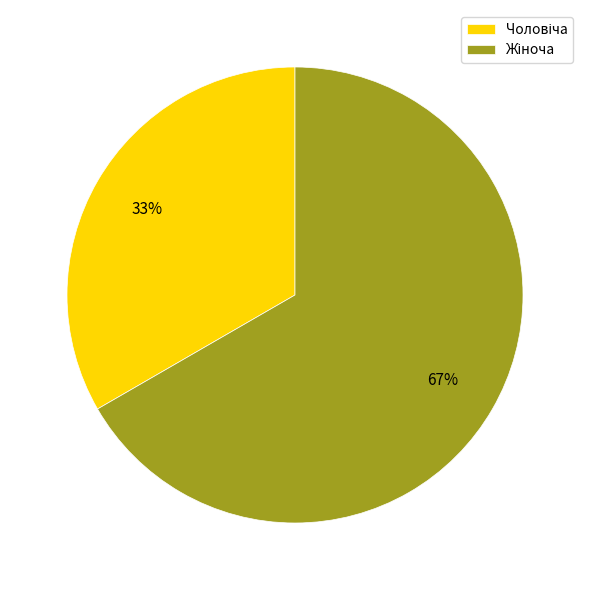

Is there any slice that represents more than half of the pie?

Yes